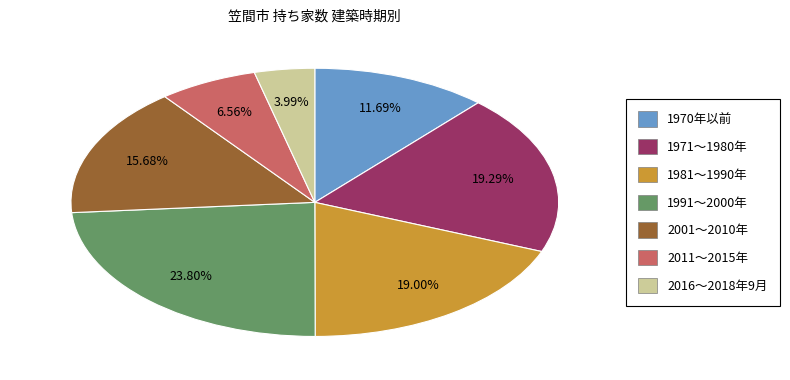

What percentage is the 1991～2000年 slice, to the nearest percent?

24%